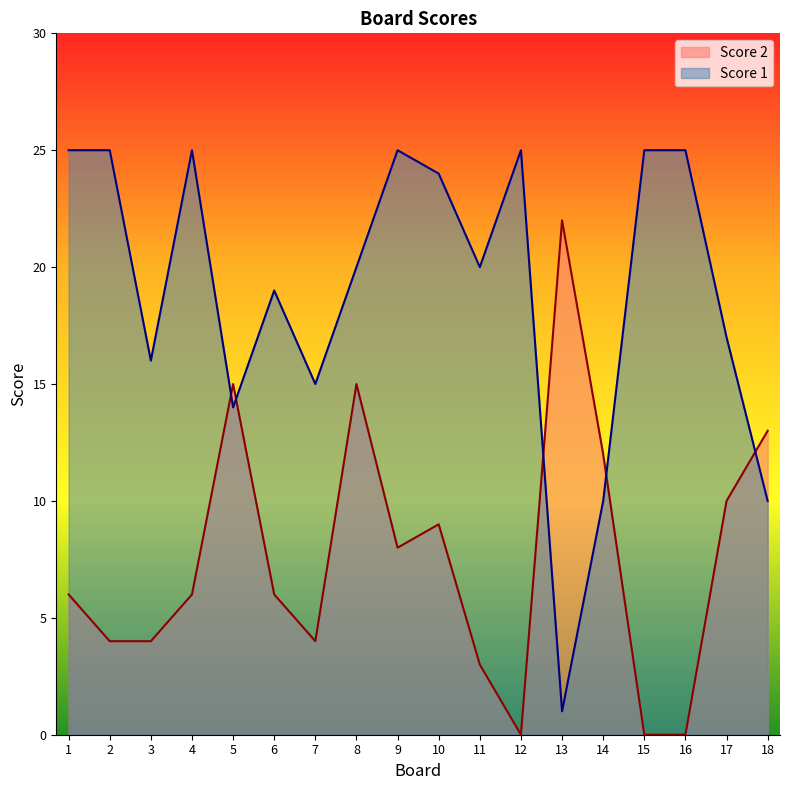

What is the sum of the Score 1 values at 11 and 16?

45